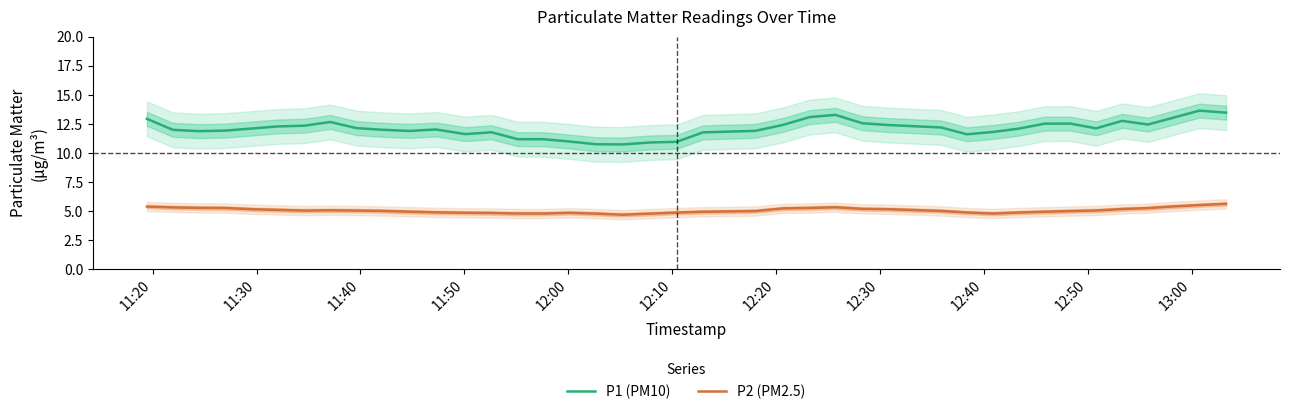

What is the highest value of the P2 (PM2.5) series?

5.6